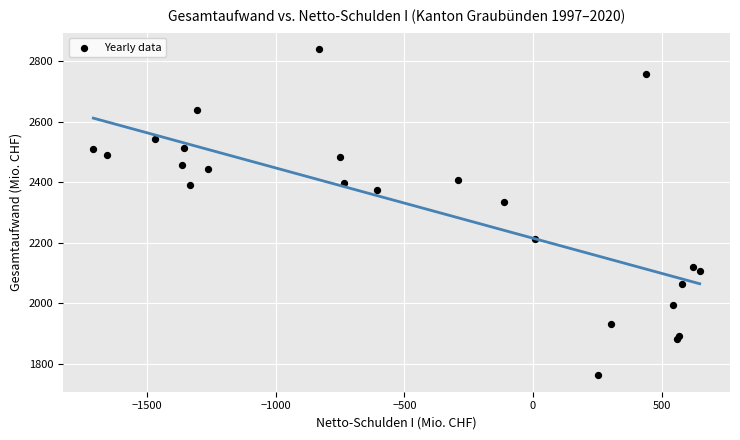

What Y value in the scatter plot is closest to 2301?

2334.2